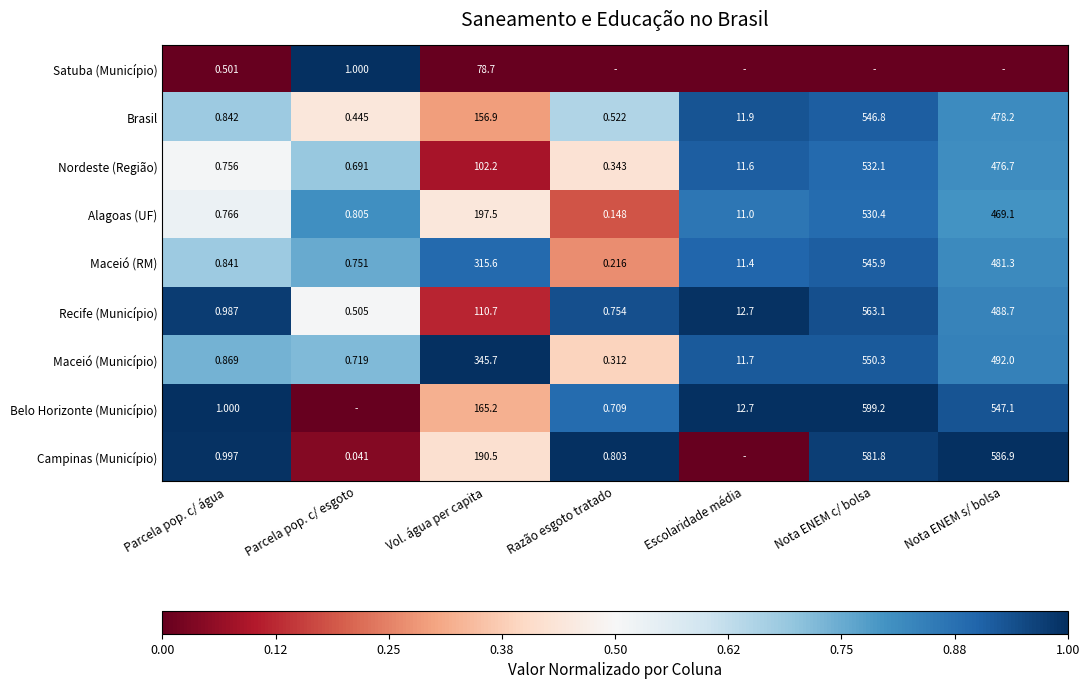

What is the spread (max minus min) of values at Parcela pop. c/ água?

1.0